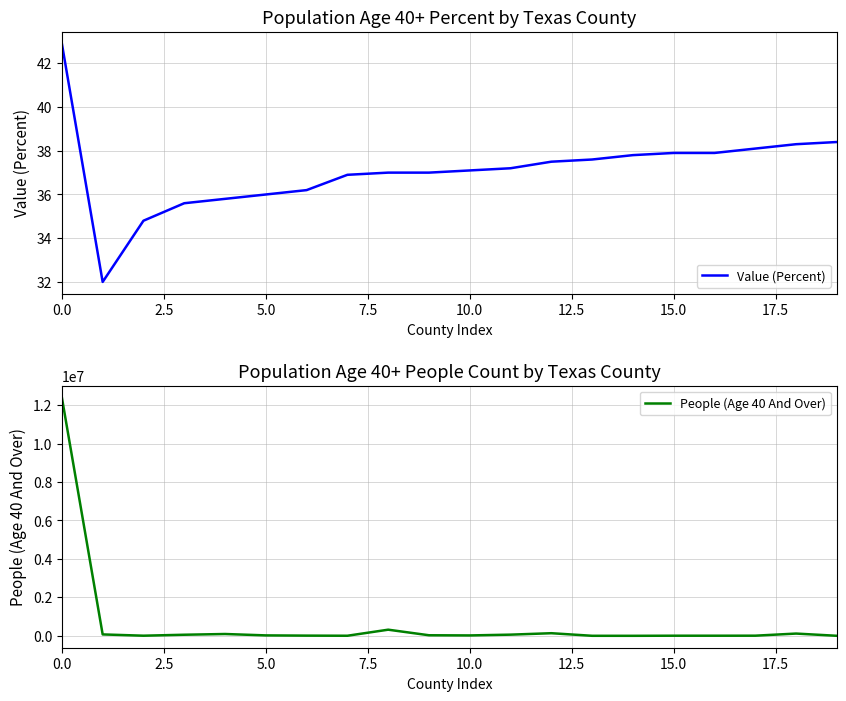

True or false: People (Age 40 And Over) and Value (Percent) intersect in this chart.

False